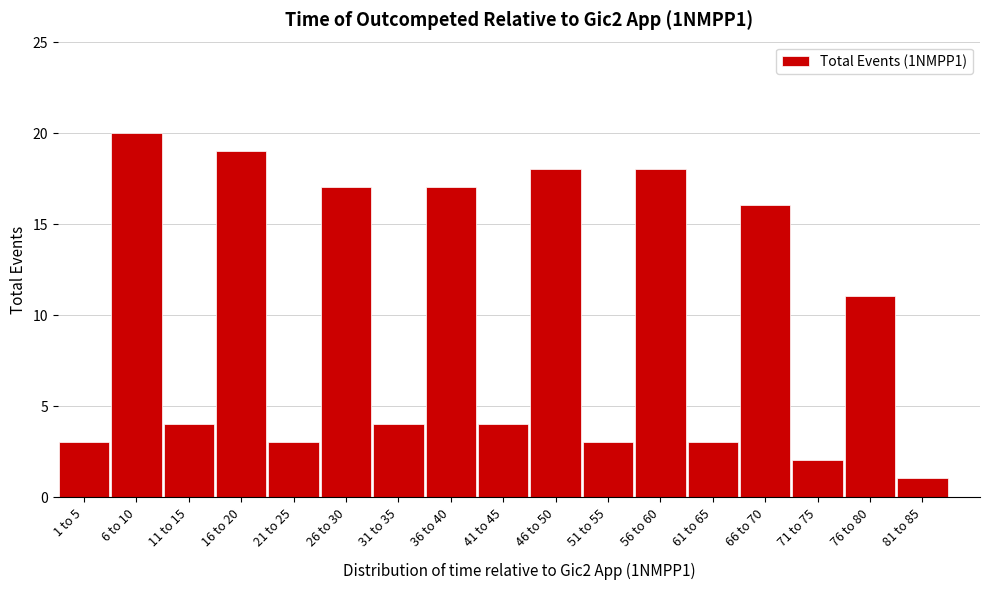

Reading right to left, extract all data points from this chart.

81 to 85=1	76 to 80=11	71 to 75=2	66 to 70=16	61 to 65=3	56 to 60=18	51 to 55=3	46 to 50=18	41 to 45=4	36 to 40=17	31 to 35=4	26 to 30=17	21 to 25=3	16 to 20=19	11 to 15=4	6 to 10=20	1 to 5=3